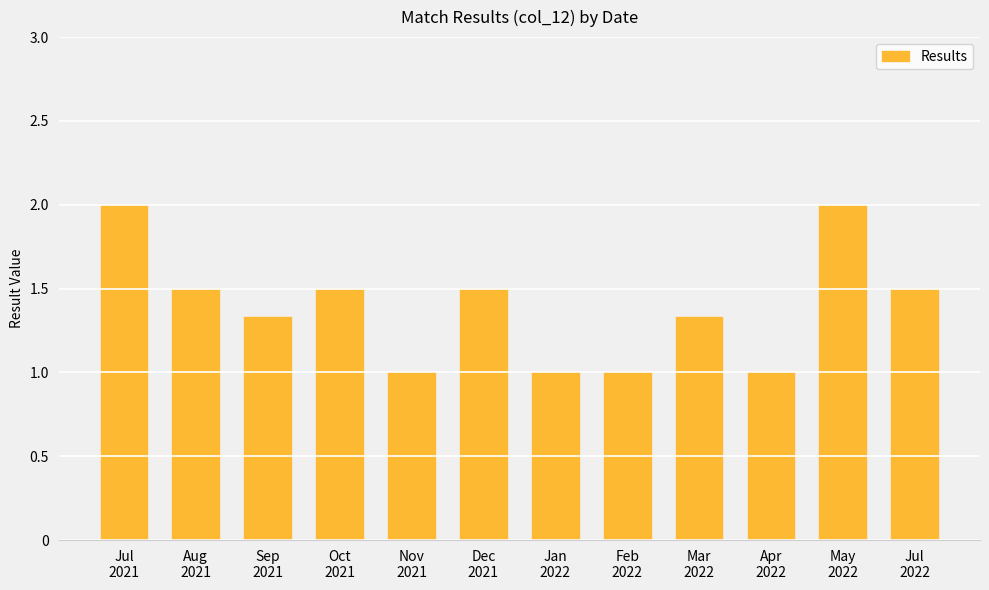

What is the smallest value displayed?

1.0